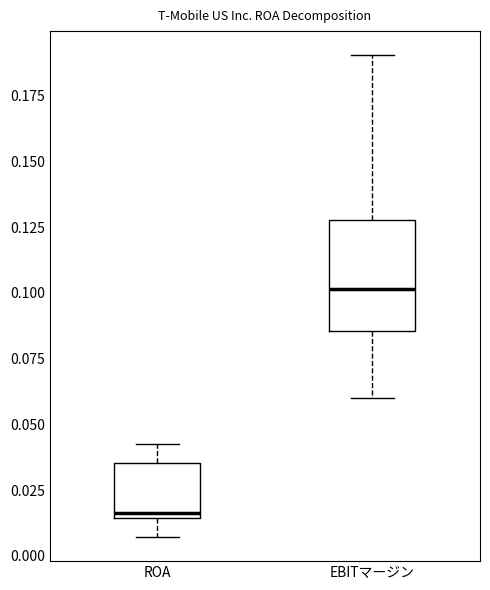

Where is the upper edge of the box for EBITマージン on the y-axis? The values are not printed on the chart, so give them approximately, as read against the axis.

0.130